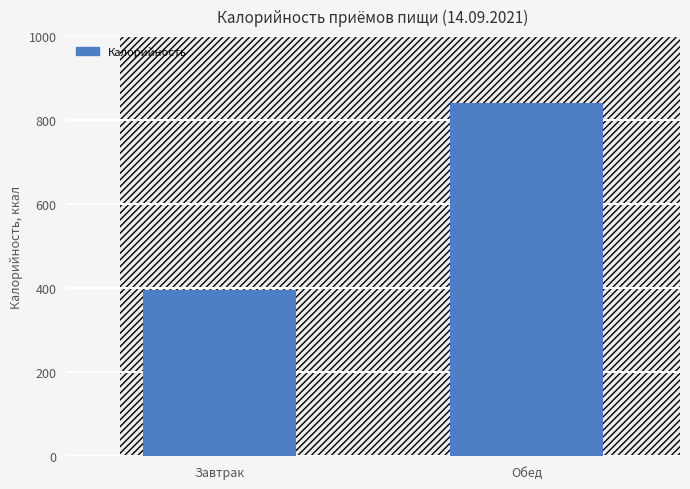

What position from the right is Обед?

1